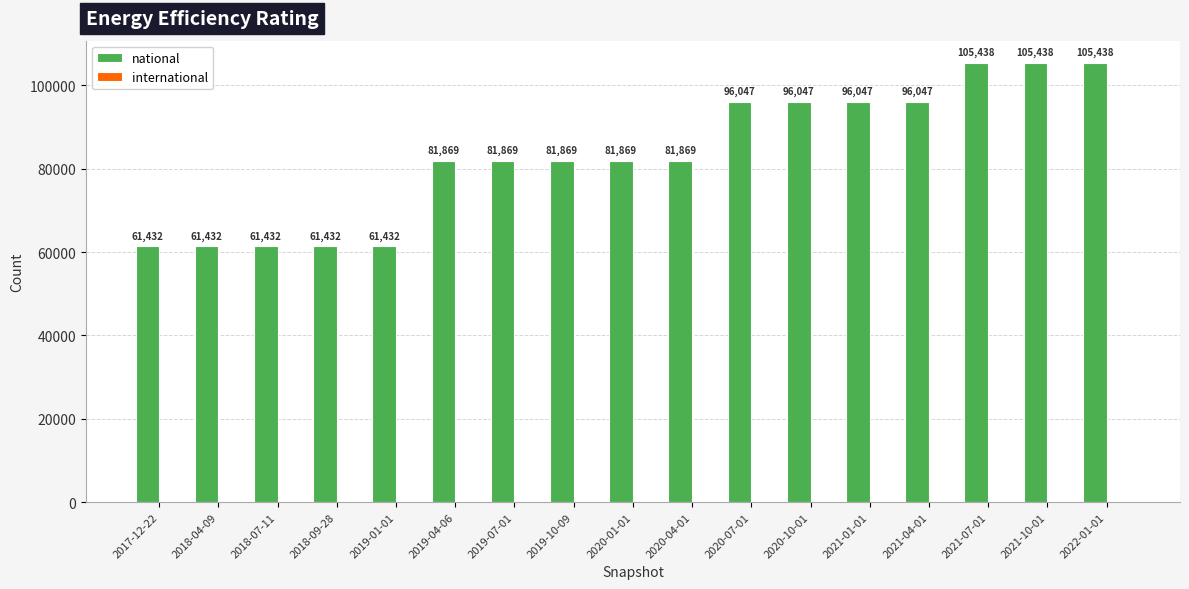

What is the label of the 8th bar from the right?

2020-04-01